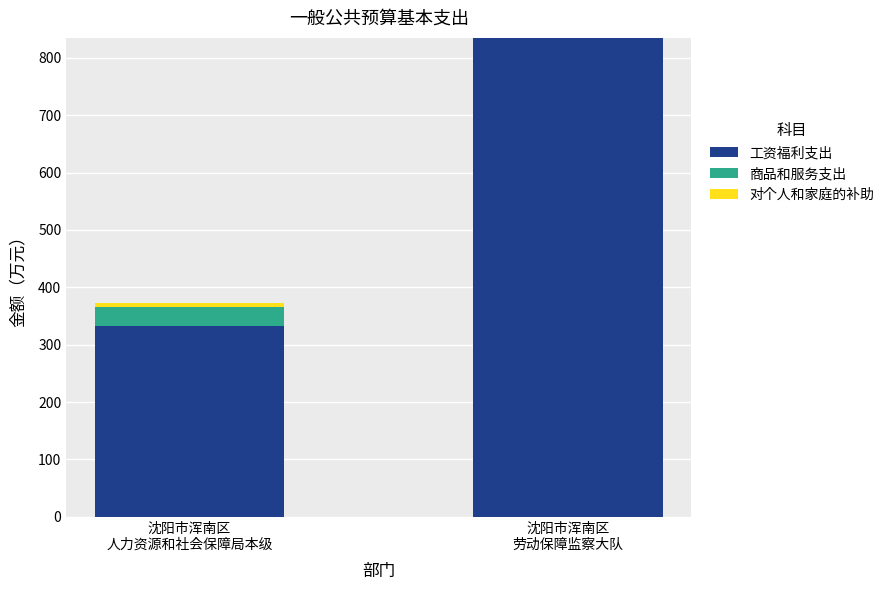

Does the chart contain stacked bars?

Yes